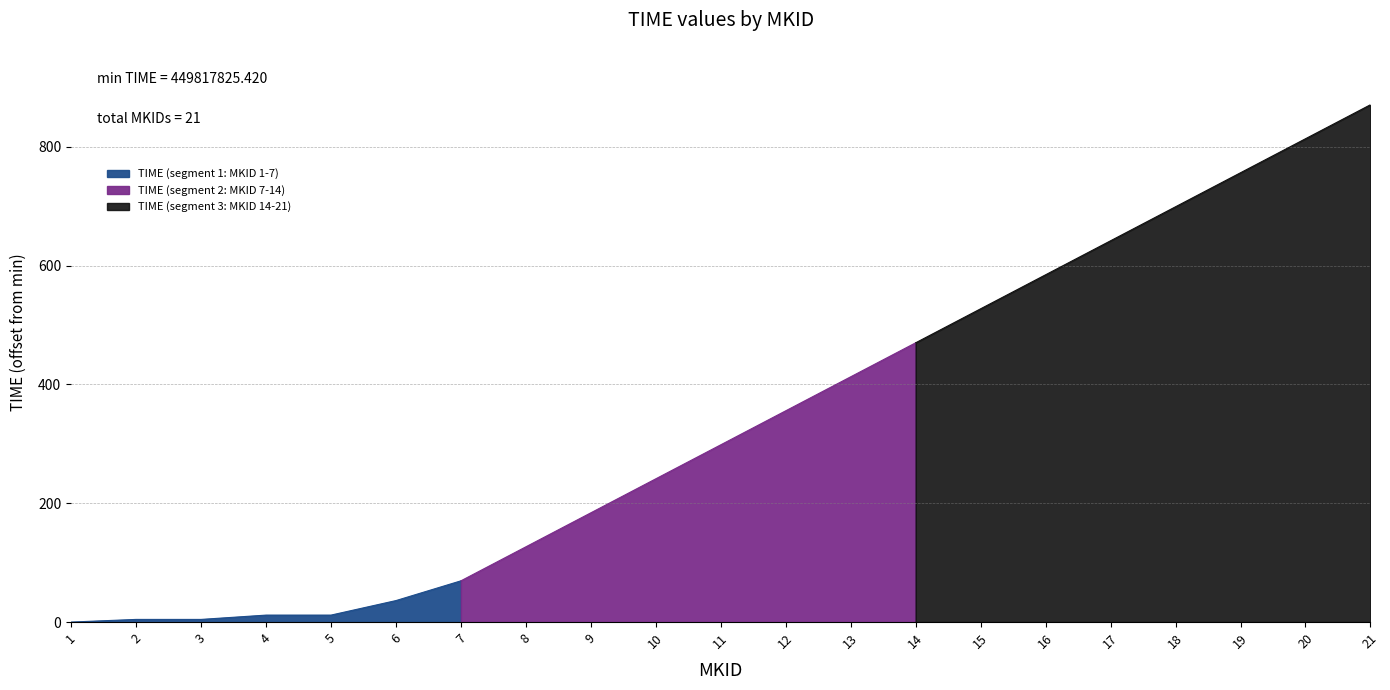

What is the difference between the values at 3 and 17?

637.4